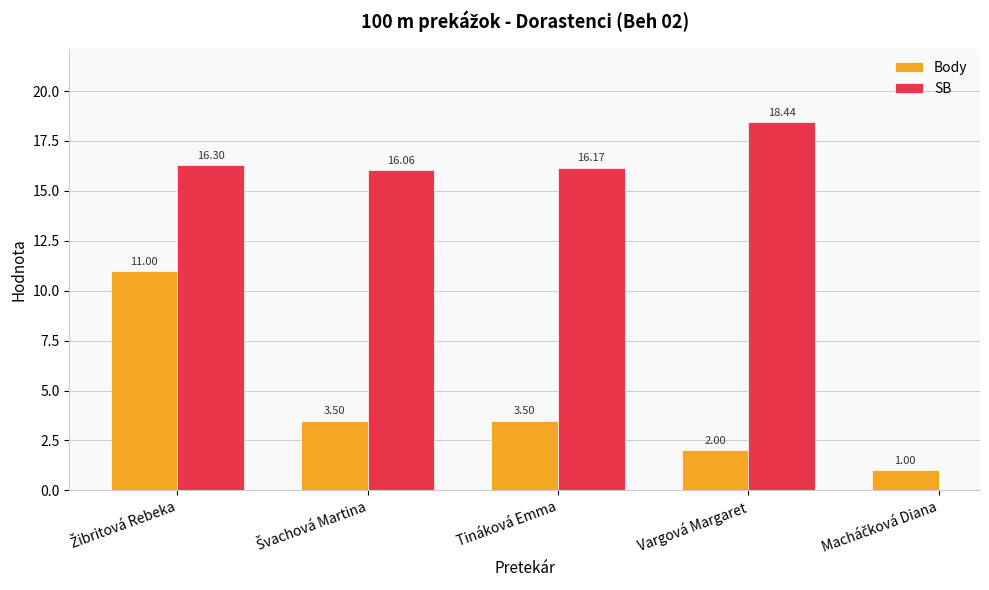

The SB series shows 16.1 at Švachová Martina. True or false?

True